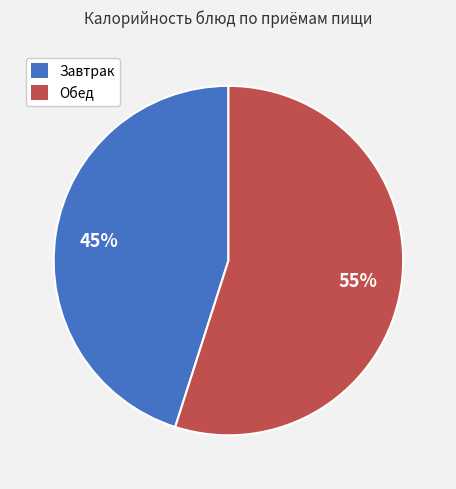

To the nearest percent, what is the difference between the largest and smallest slice percentages?

10%